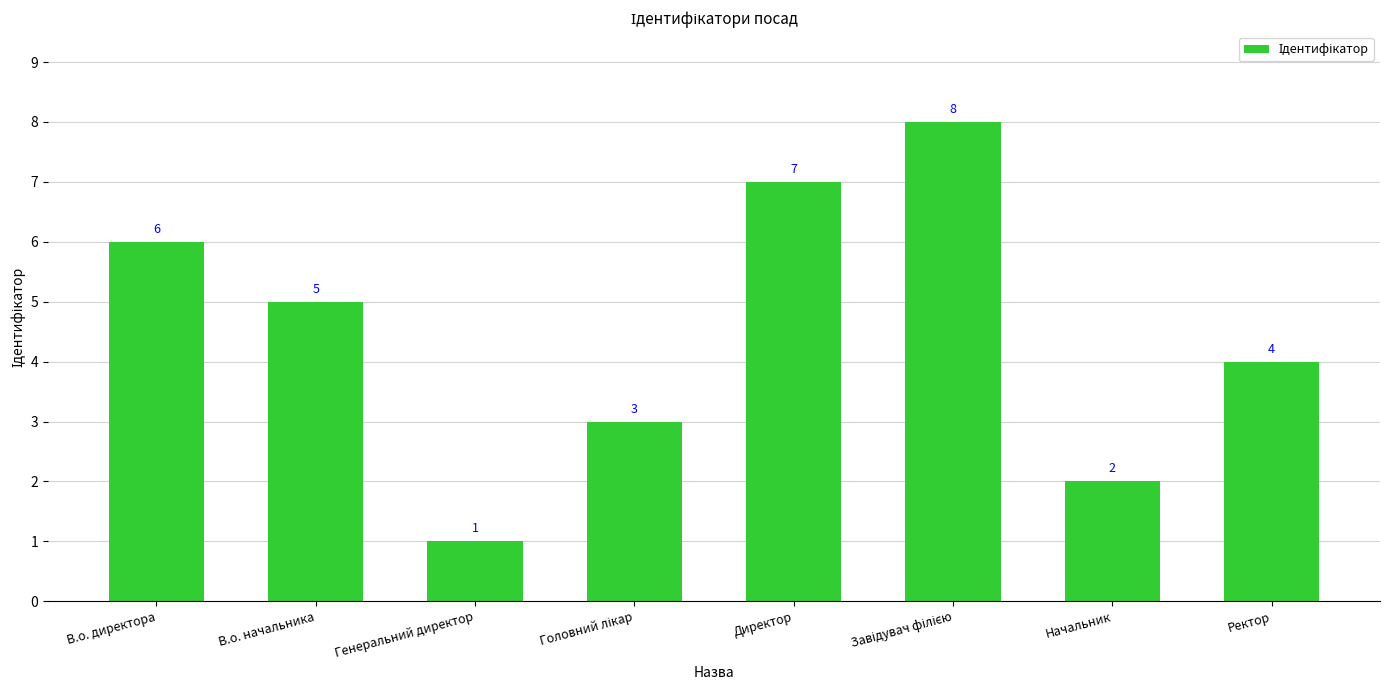

Where is the data nearest to the value 4?

Ректор